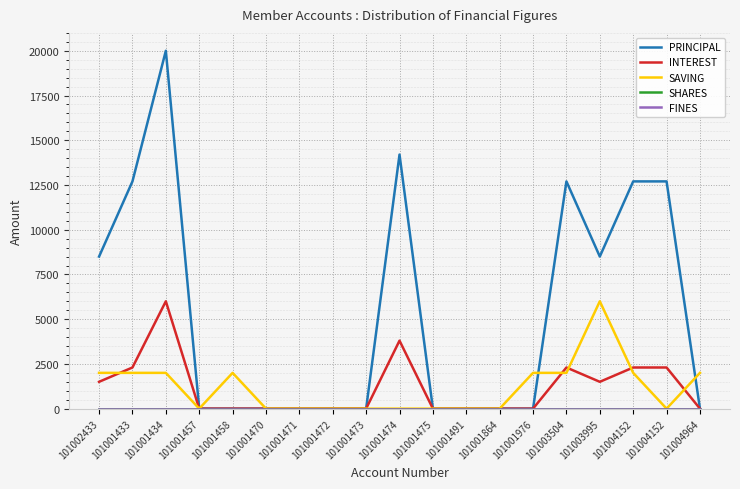

Does the chart have visible grid lines?

Yes